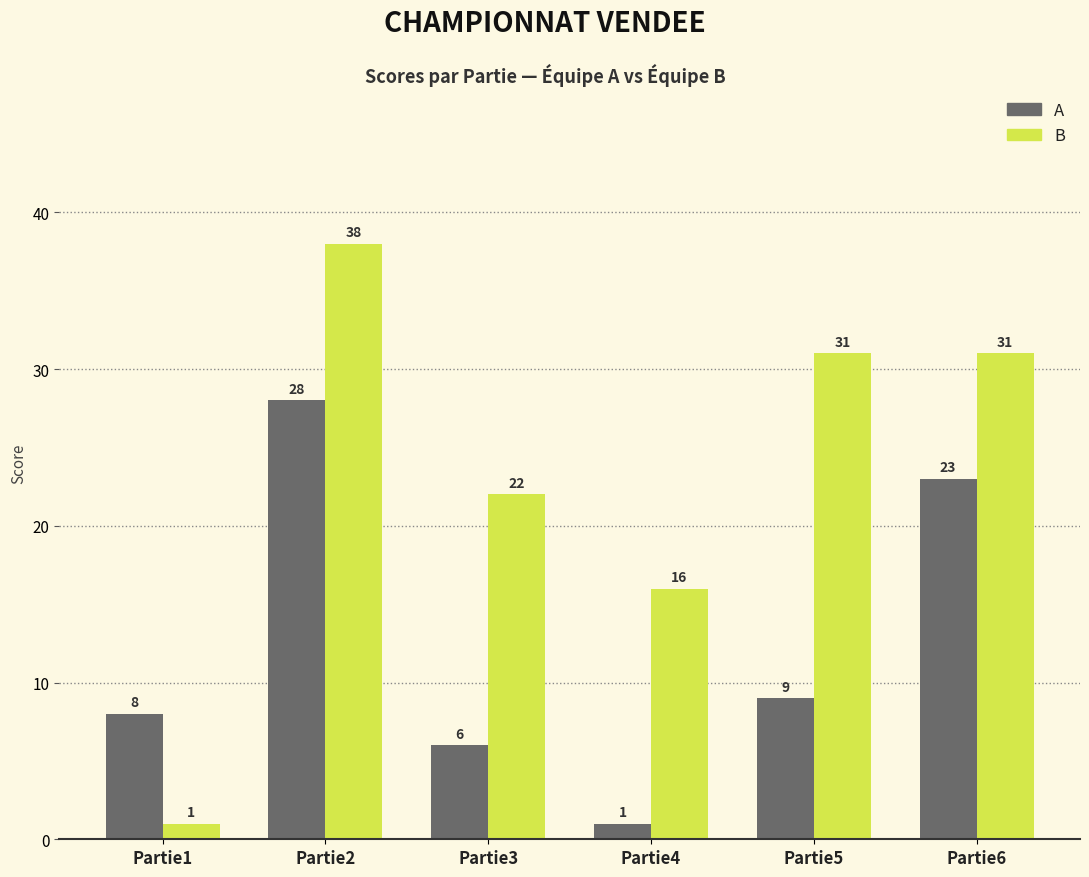

What are all the series names shown in the legend?

A, B